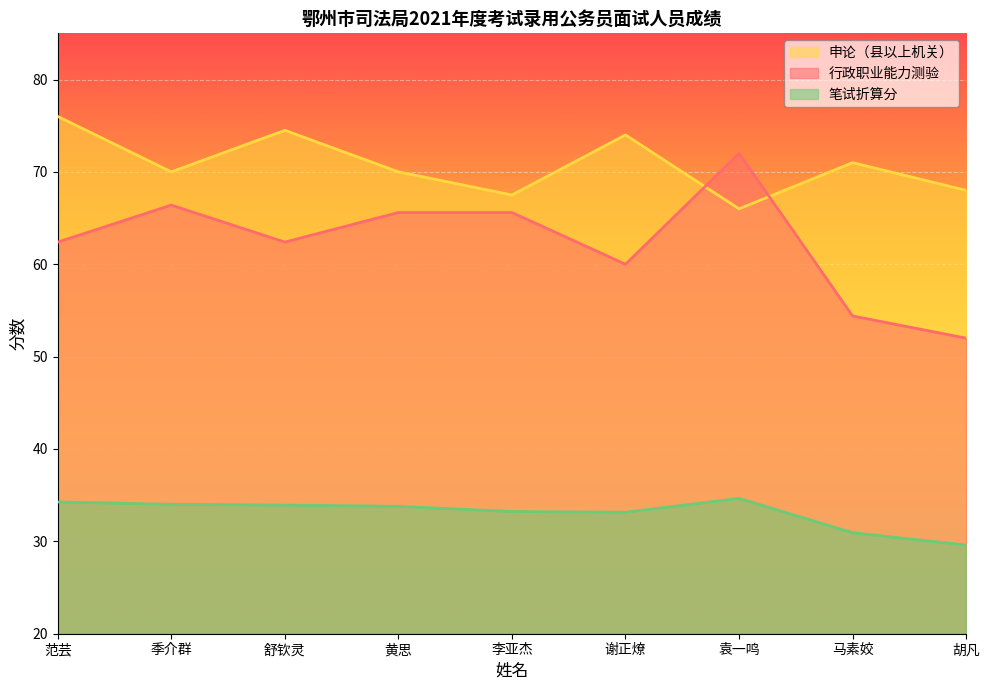

Rank the series by their maximum value, from lowest to highest.

笔试折算分, 行政职业能力测验, 申论（县以上机关）